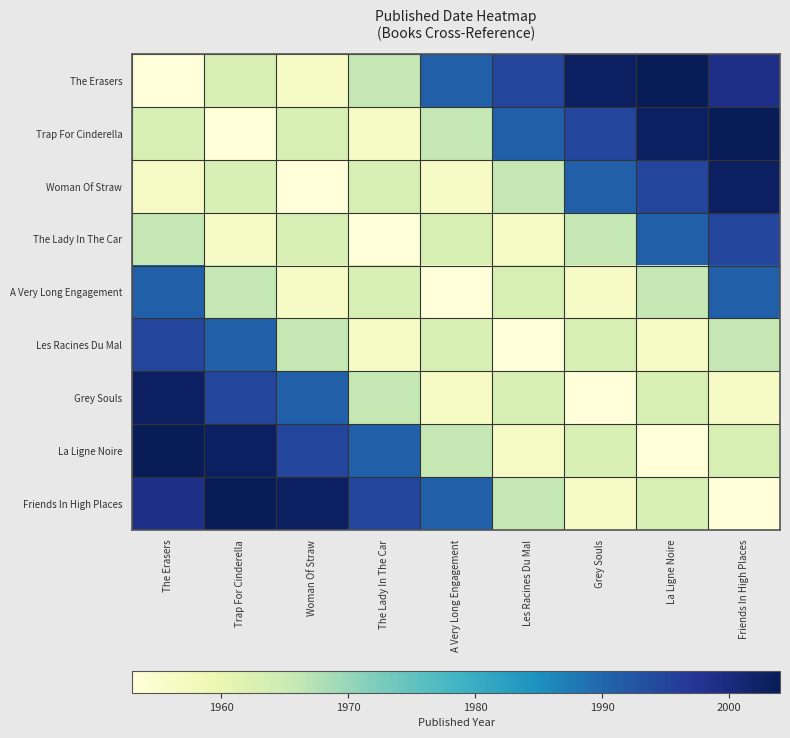

Reading left to right, what are all the values shown in this chart?

The Erasers: The Erasers=1953	Trap For Cinderella=1963	Woman Of Straw=1956	The Lady In The Car=1966	A Very Long Engagement=1991	Les Racines Du Mal=1995	Grey Souls=2003	La Ligne Noire=2004	Friends In High Places=1999
Trap For Cinderella: The Erasers=1963	Trap For Cinderella=1953	Woman Of Straw=1963	The Lady In The Car=1956	A Very Long Engagement=1966	Les Racines Du Mal=1991	Grey Souls=1995	La Ligne Noire=2003	Friends In High Places=2004
Woman Of Straw: The Erasers=1956	Trap For Cinderella=1963	Woman Of Straw=1953	The Lady In The Car=1963	A Very Long Engagement=1956	Les Racines Du Mal=1966	Grey Souls=1991	La Ligne Noire=1995	Friends In High Places=2003
The Lady In The Car: The Erasers=1966	Trap For Cinderella=1956	Woman Of Straw=1963	The Lady In The Car=1953	A Very Long Engagement=1963	Les Racines Du Mal=1956	Grey Souls=1966	La Ligne Noire=1991	Friends In High Places=1995
A Very Long Engagement: The Erasers=1991	Trap For Cinderella=1966	Woman Of Straw=1956	The Lady In The Car=1963	A Very Long Engagement=1953	Les Racines Du Mal=1963	Grey Souls=1956	La Ligne Noire=1966	Friends In High Places=1991
Les Racines Du Mal: The Erasers=1995	Trap For Cinderella=1991	Woman Of Straw=1966	The Lady In The Car=1956	A Very Long Engagement=1963	Les Racines Du Mal=1953	Grey Souls=1963	La Ligne Noire=1956	Friends In High Places=1966
Grey Souls: The Erasers=2003	Trap For Cinderella=1995	Woman Of Straw=1991	The Lady In The Car=1966	A Very Long Engagement=1956	Les Racines Du Mal=1963	Grey Souls=1953	La Ligne Noire=1963	Friends In High Places=1956
La Ligne Noire: The Erasers=2004	Trap For Cinderella=2003	Woman Of Straw=1995	The Lady In The Car=1991	A Very Long Engagement=1966	Les Racines Du Mal=1956	Grey Souls=1963	La Ligne Noire=1953	Friends In High Places=1963
Friends In High Places: The Erasers=1999	Trap For Cinderella=2004	Woman Of Straw=2003	The Lady In The Car=1995	A Very Long Engagement=1991	Les Racines Du Mal=1966	Grey Souls=1956	La Ligne Noire=1963	Friends In High Places=1953